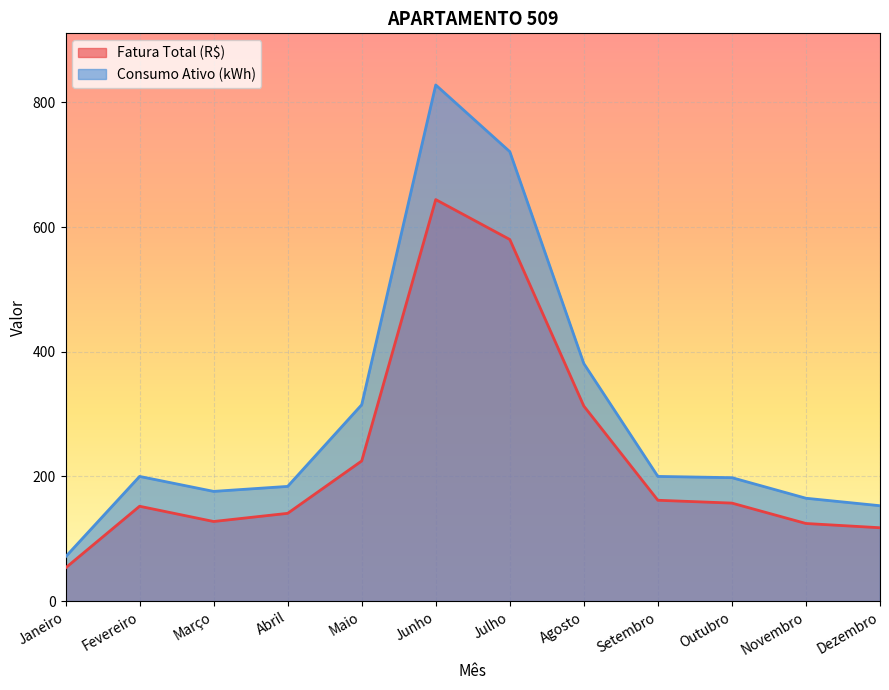

The Consumo Ativo (kWh) series shows 721.0 at Julho. True or false?

True